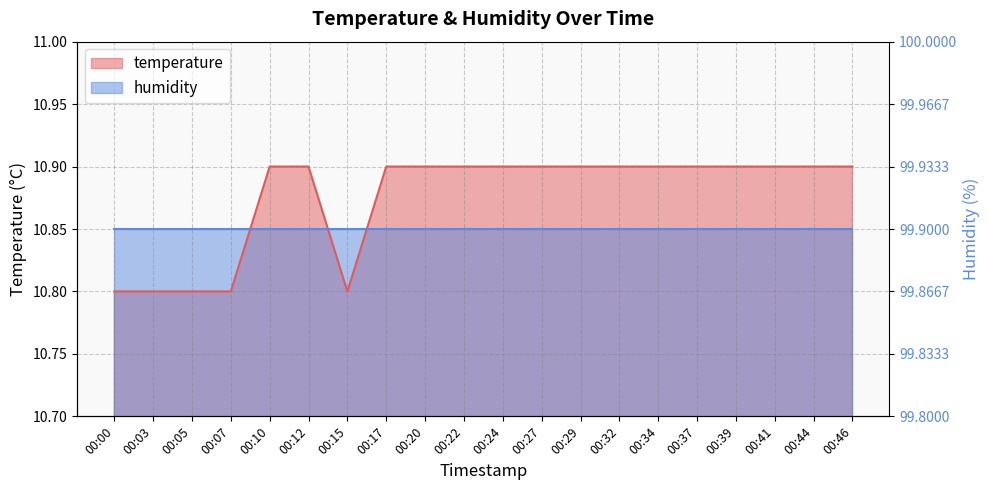

Read the value at 00:32.

10.9